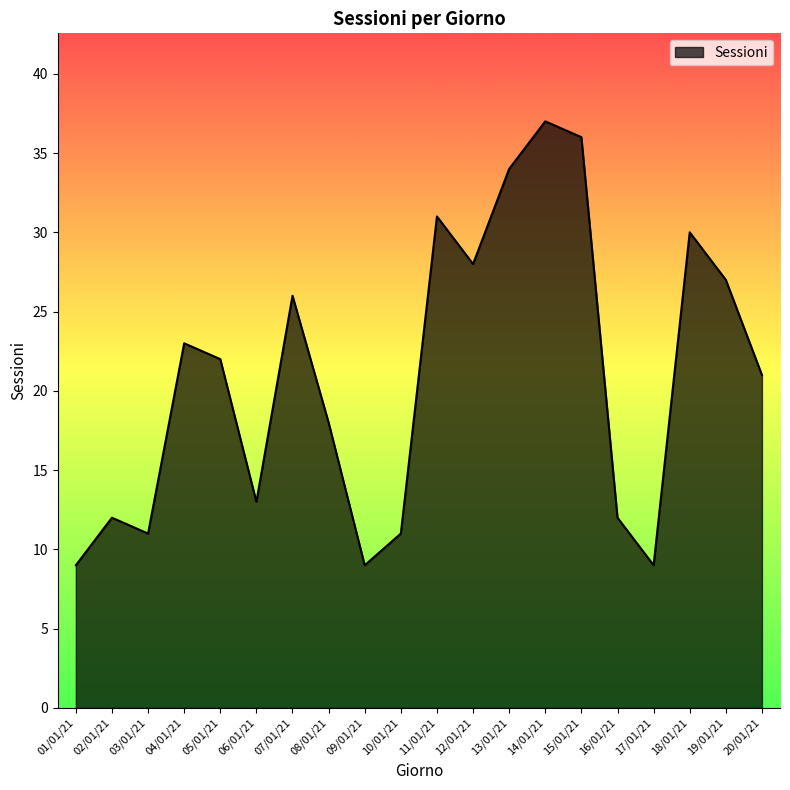

Which category has the highest value across all series?

14/01/21